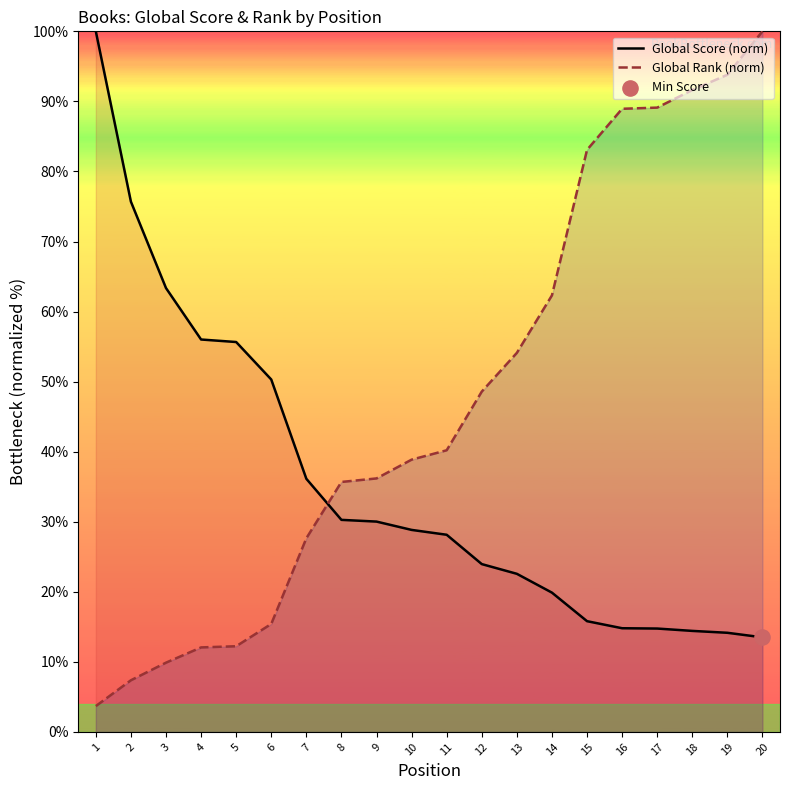

What are all the series names shown in the legend?

Global Score (norm), Global Rank (norm)